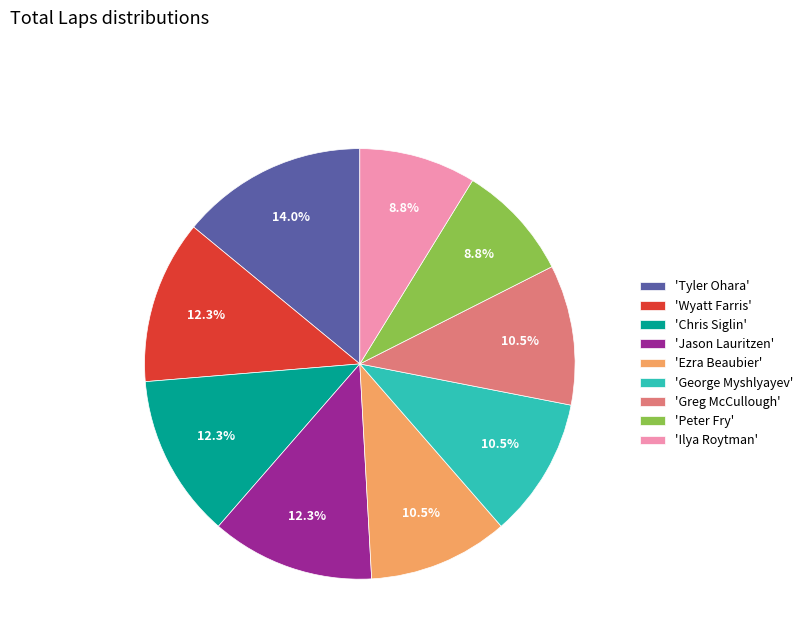

Which has a higher value, 'Wyatt Farris' or 'George Myshlyayev'?

'Wyatt Farris'